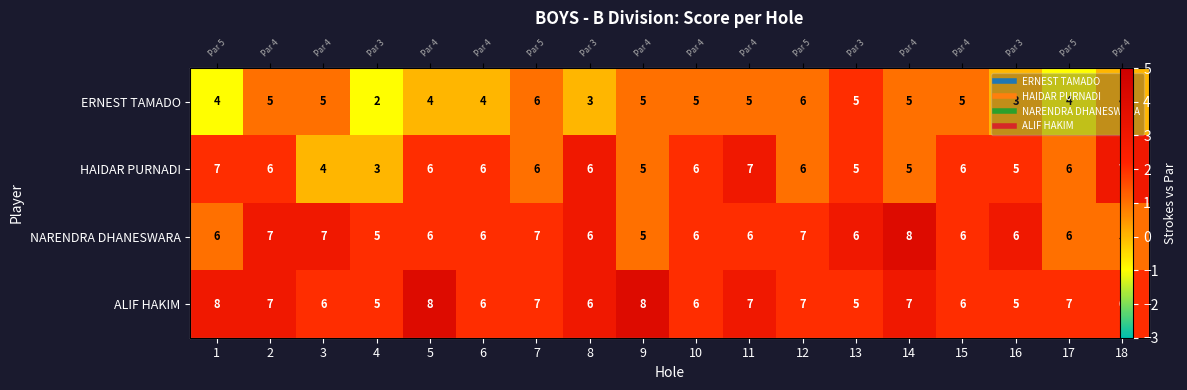

At how many categories does at least one series exceed 0?

18